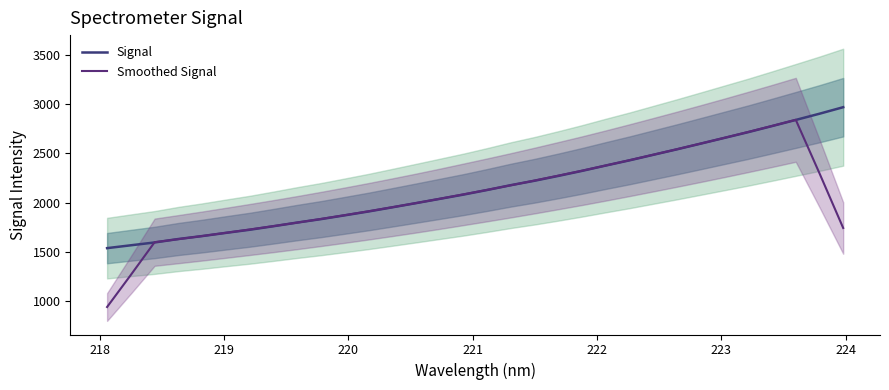

Which series has the largest range (max minus min)?

Smoothed Signal